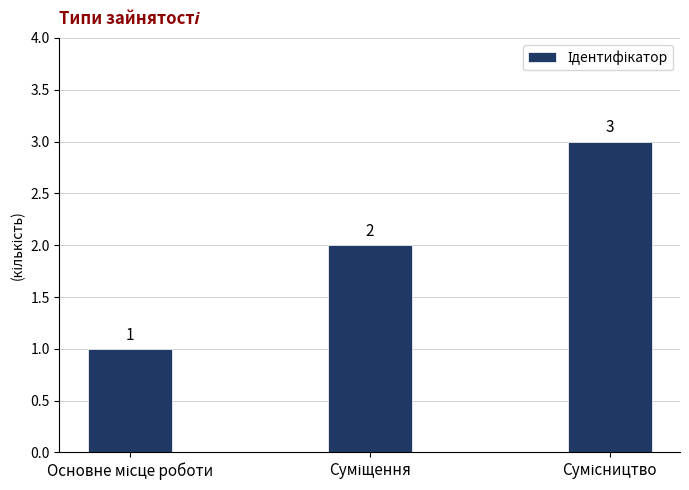

What is the value of the 3rd bar from the left?

3